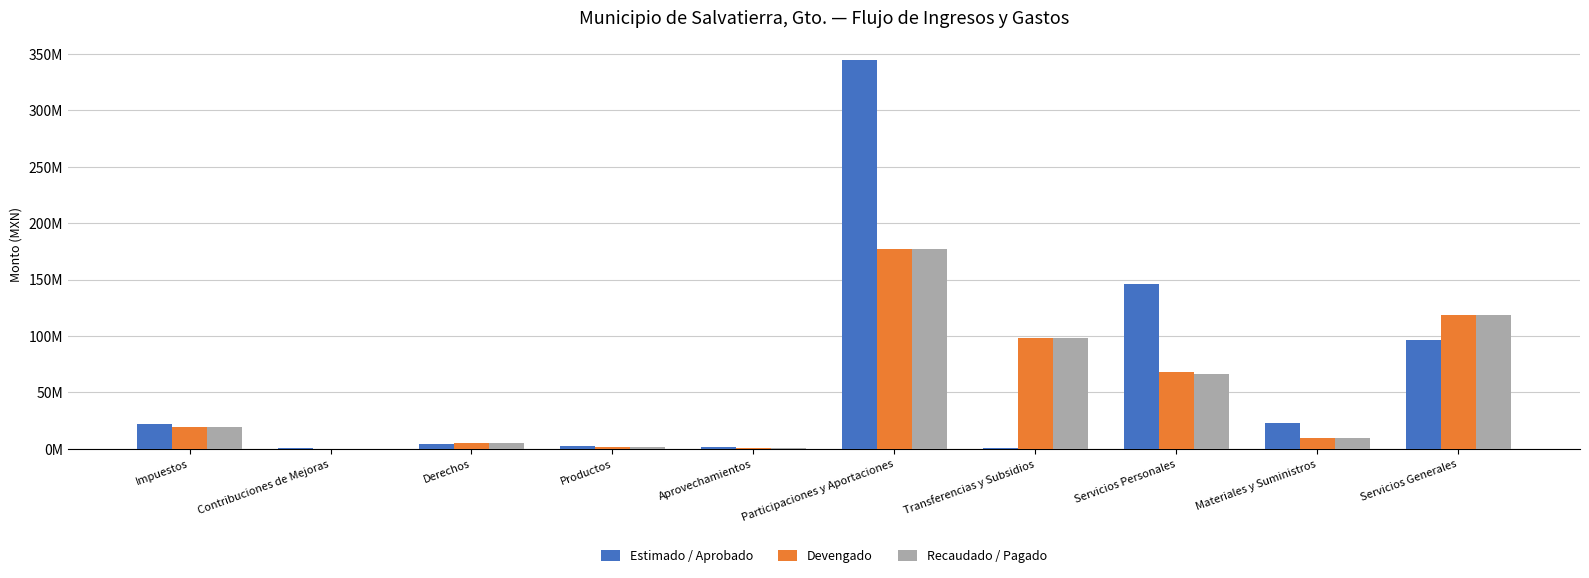

What is the sum of the Estimado / Aprobado values at Transferencias y Subsidios and Materiales y Suministros?

23440398.8